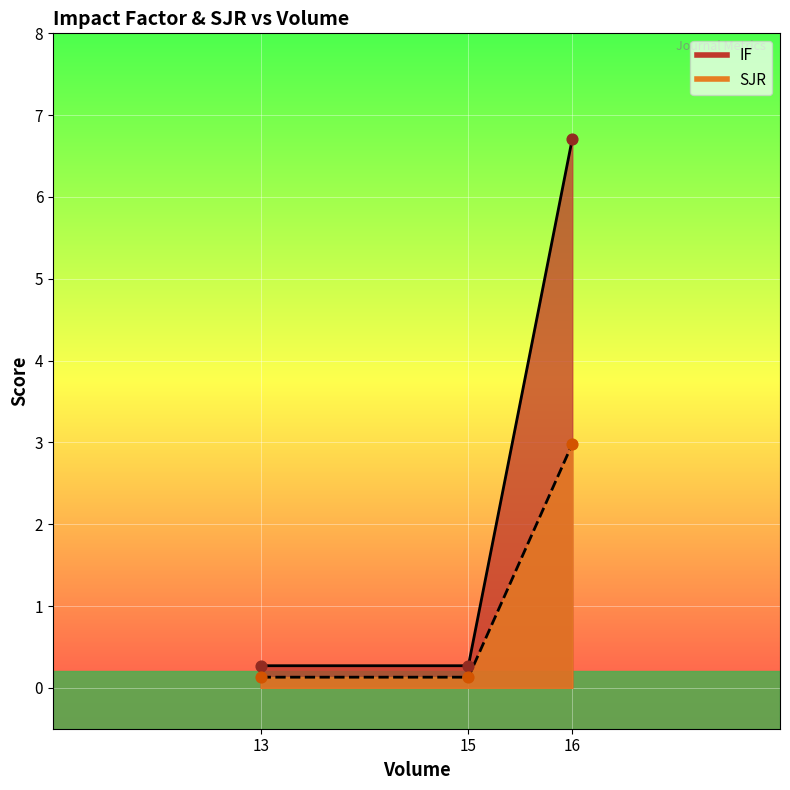

Which series has the largest Y range (max minus min)?

IF